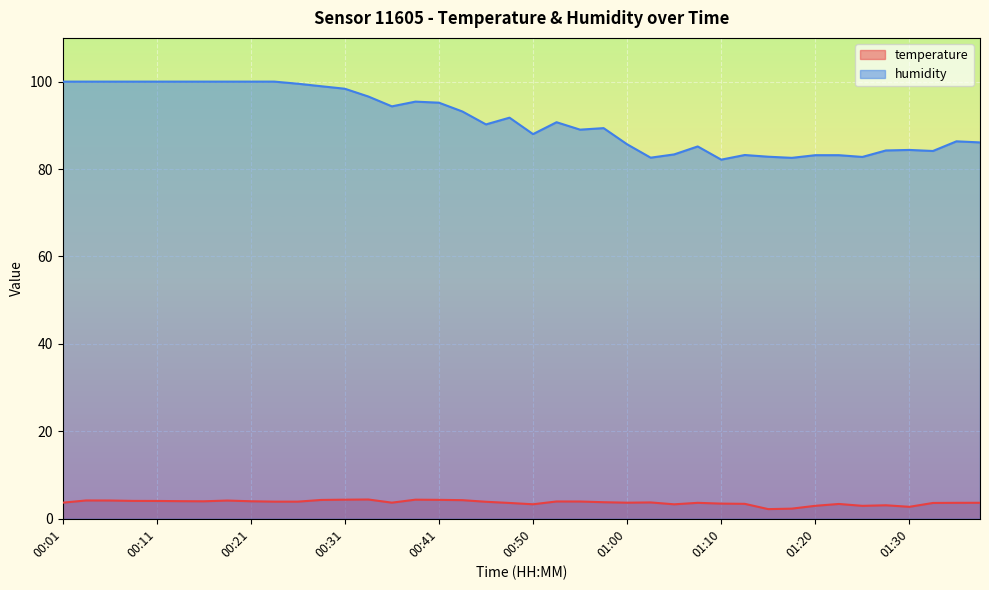

Which category has the highest value in the temperature series?

00:33